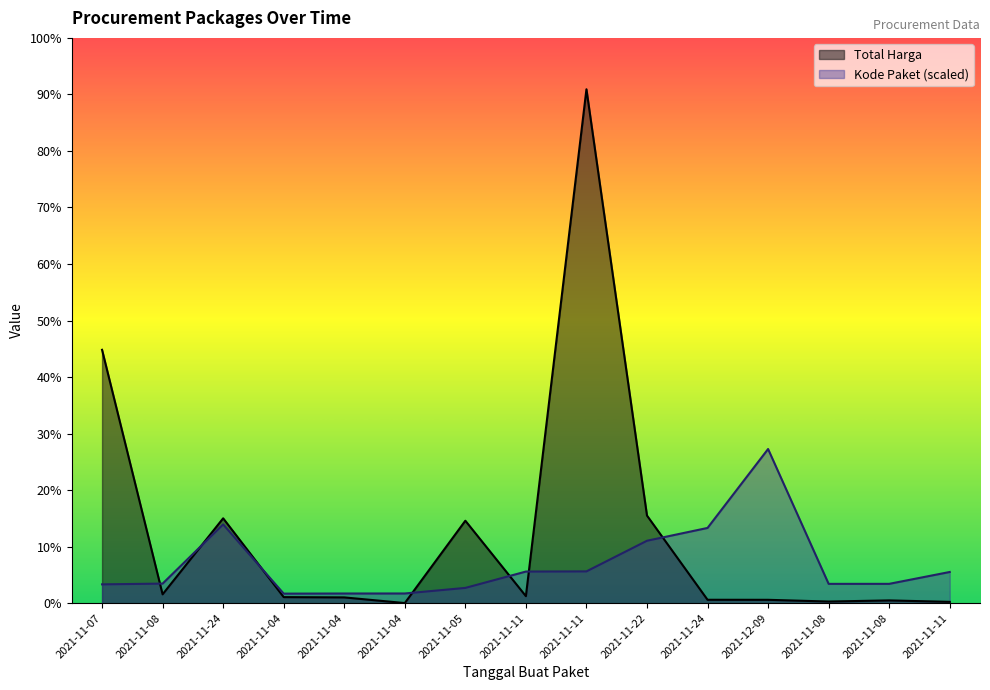

Rank the series by their maximum value, from highest to lowest.

Total Harga, Kode Paket (scaled)